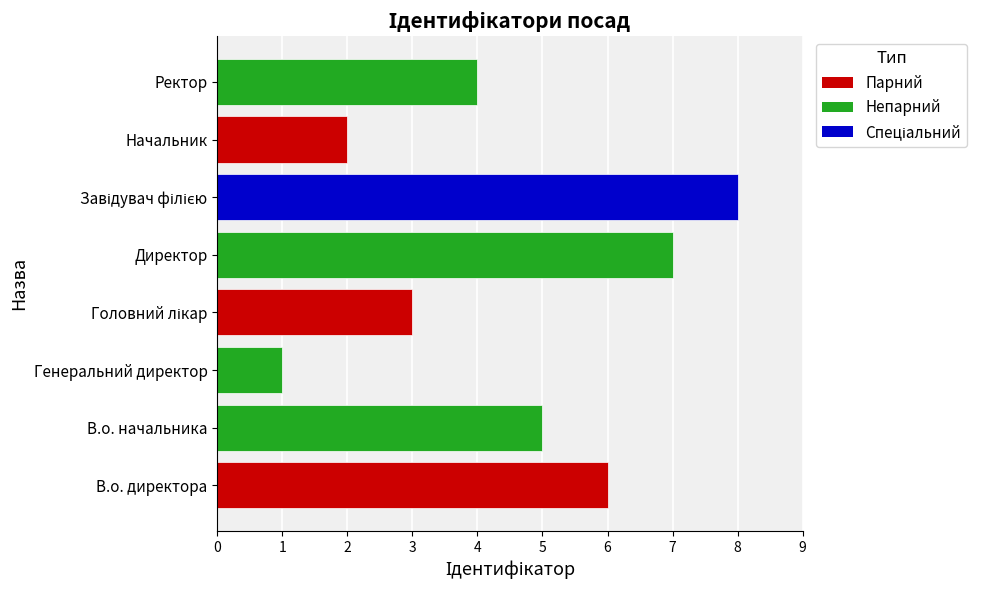

The value at Директор is 4. True or false?

False